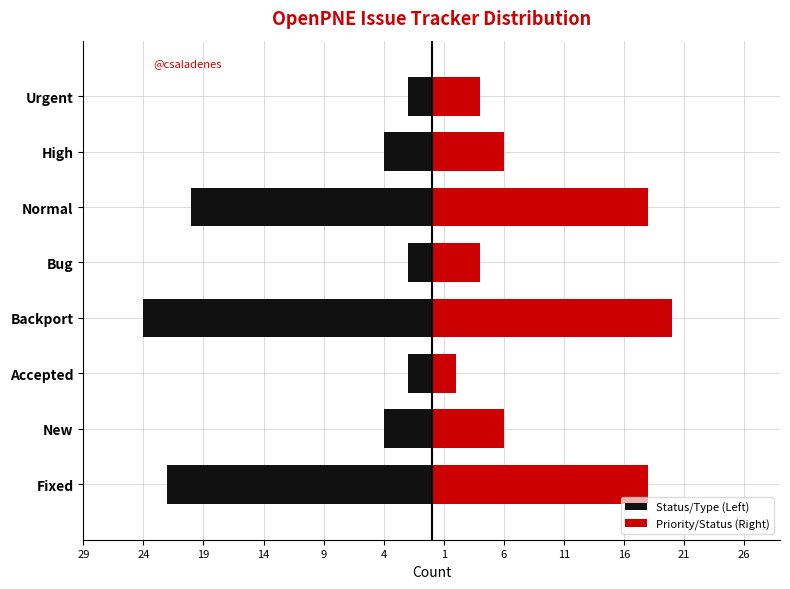

What is the difference between the maximum and minimum values in the Priority/Status (Right) series?

18